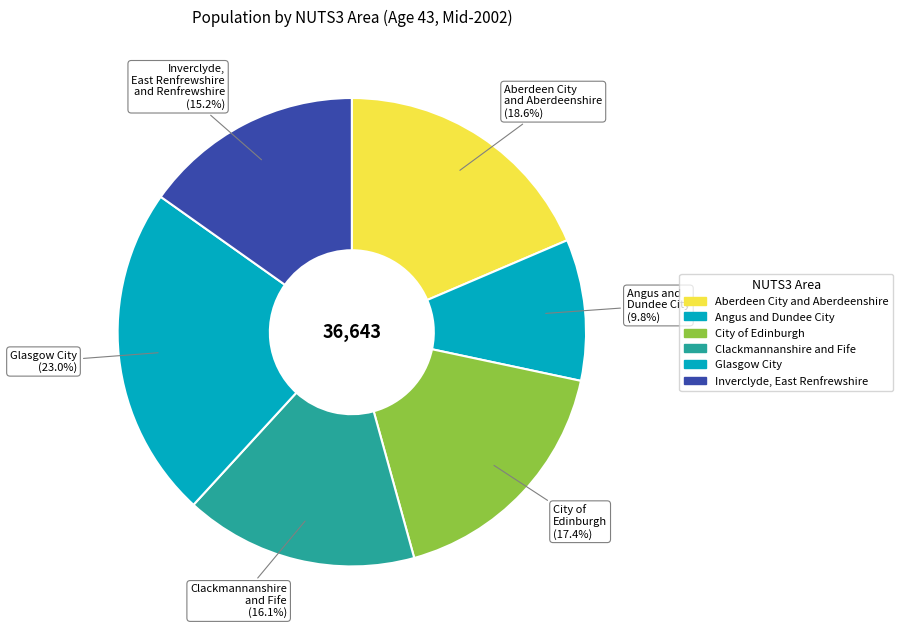

Rank the categories by value from lowest to highest.

Angus and Dundee City, Inverclyde, East Renfrewshire and Renfrewshire, Clackmannanshire and Fife, City of Edinburgh, Aberdeen City and Aberdeenshire, Glasgow City